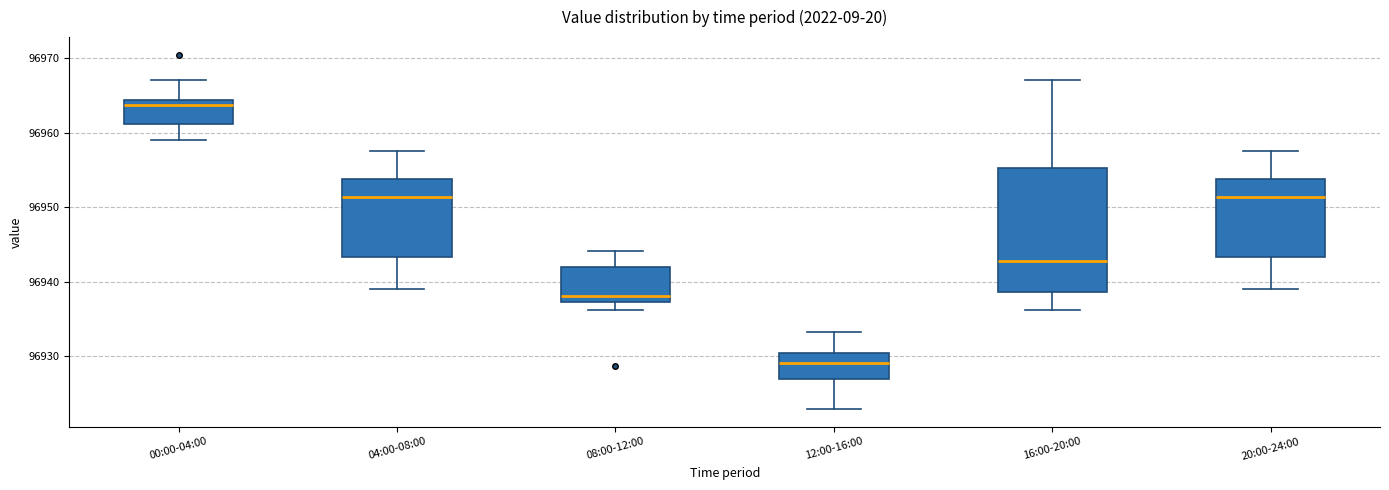

Which box is the tallest, from its lower edge to its upper edge?

16:00-20:00